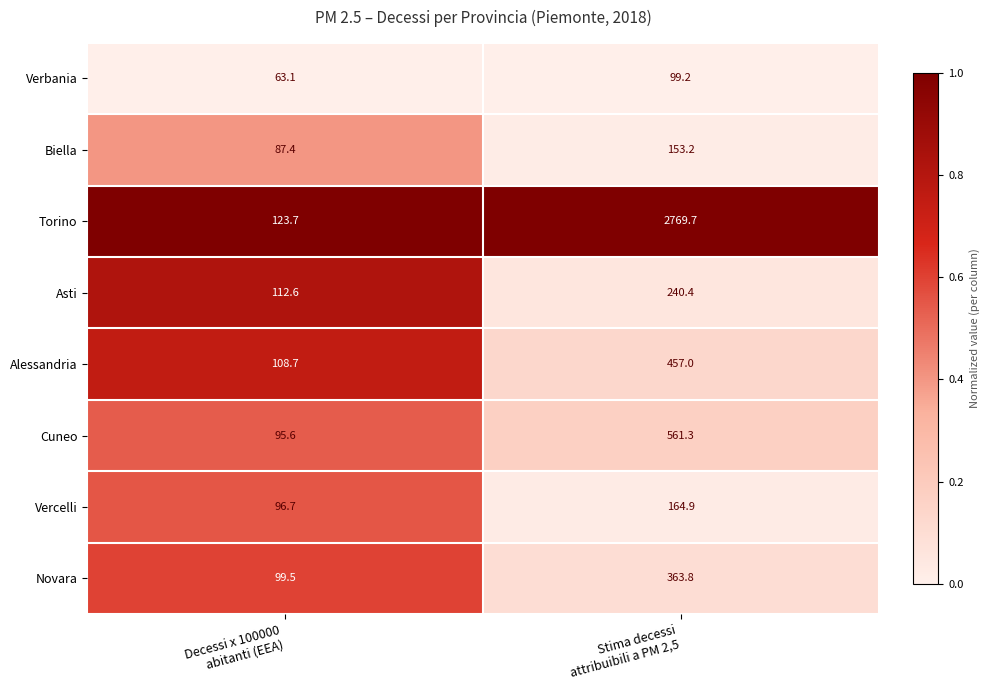

Reading left to right, transcribe all the data shown in this chart.

Verbania: 63.1	99.2
Biella: 87.4	153.2
Torino: 123.7	2769.7
Asti: 112.6	240.4
Alessandria: 108.7	457.0
Cuneo: 95.6	561.3
Vercelli: 96.7	164.9
Novara: 99.5	363.8